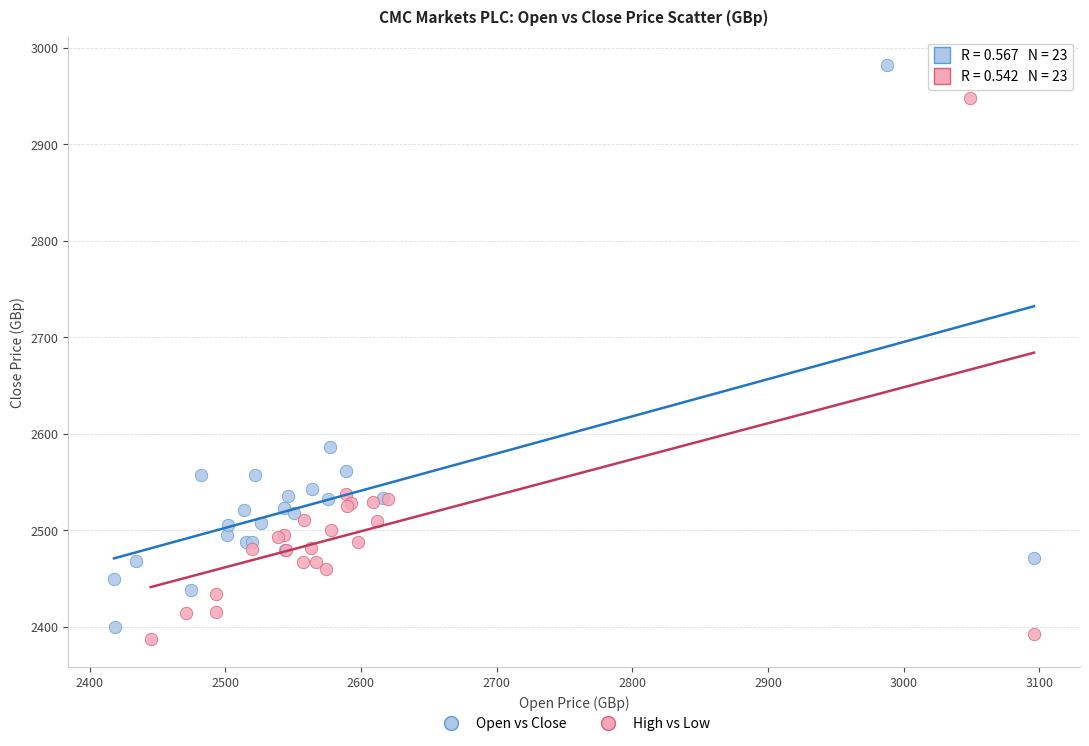

Which series has the widest spread of Y values?

Open vs Close